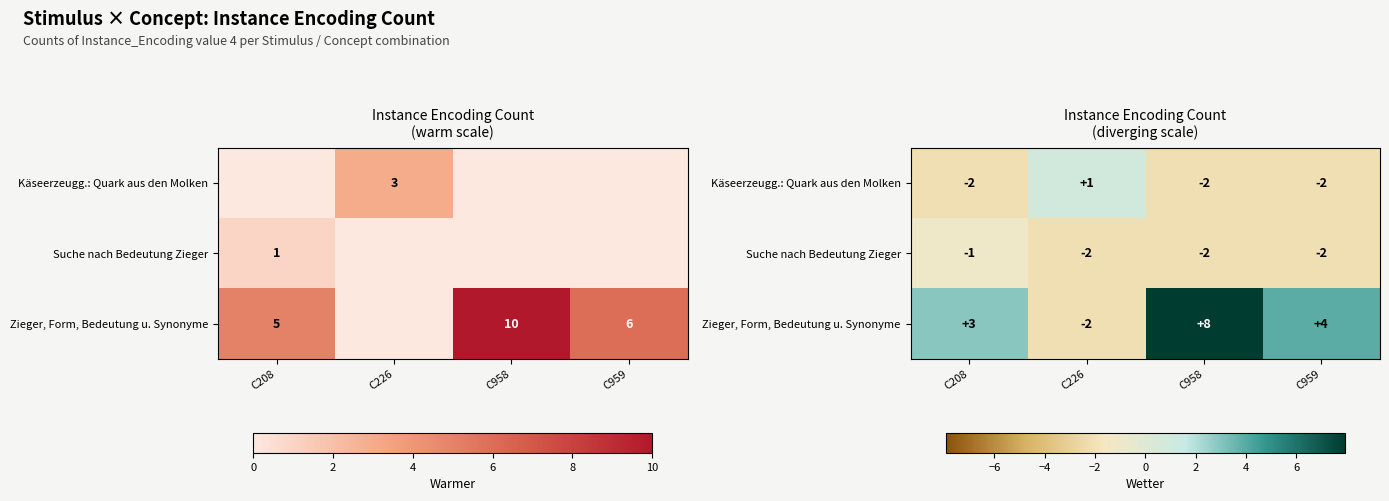

Where is row_0 nearest to the value 0?

C226